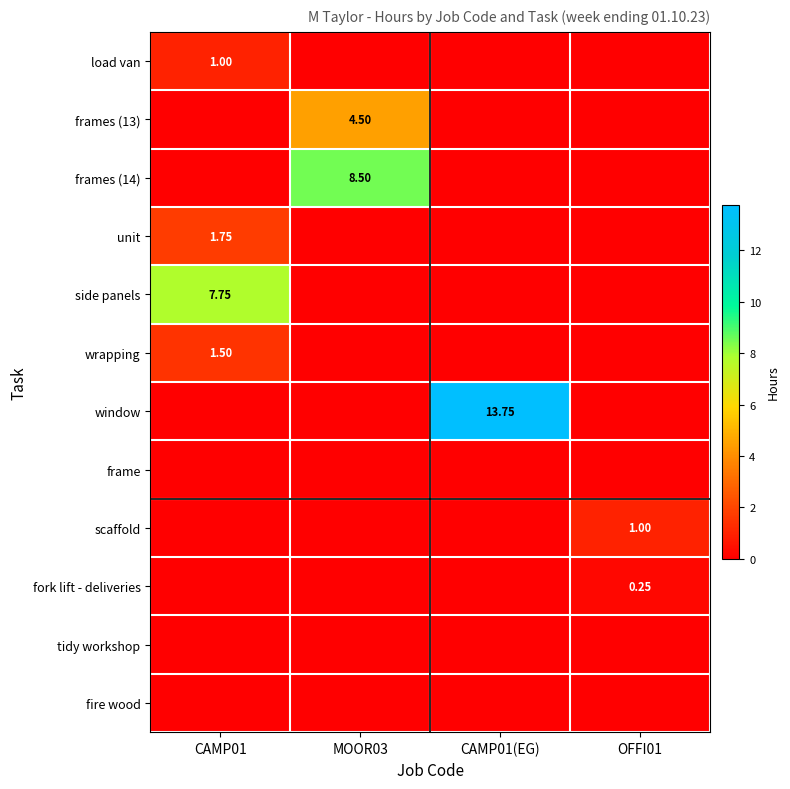

Which series changed the most between CAMP01 and CAMP01(EG)?

window